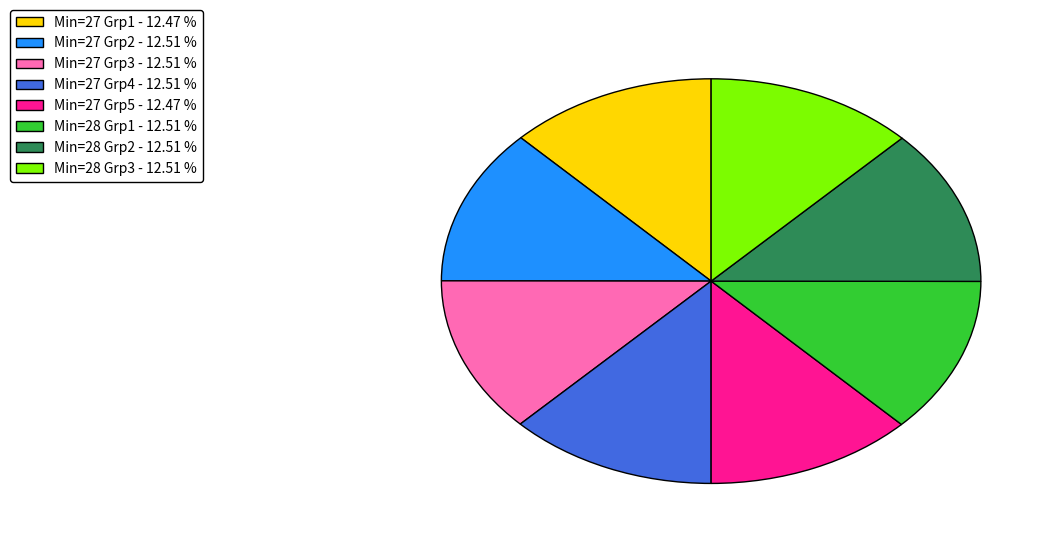

Count the number of slices in the pie.

8